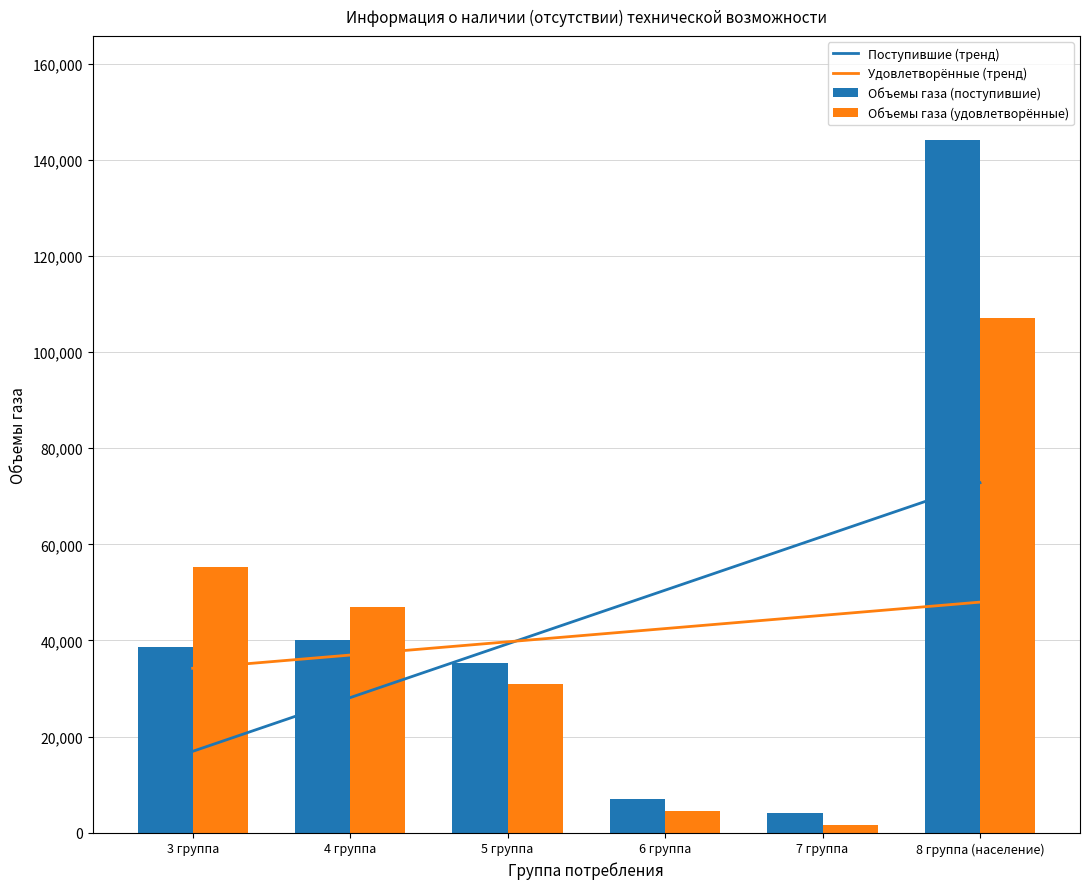

What is the average value of the Поступившие (тренд) series?

44868.6